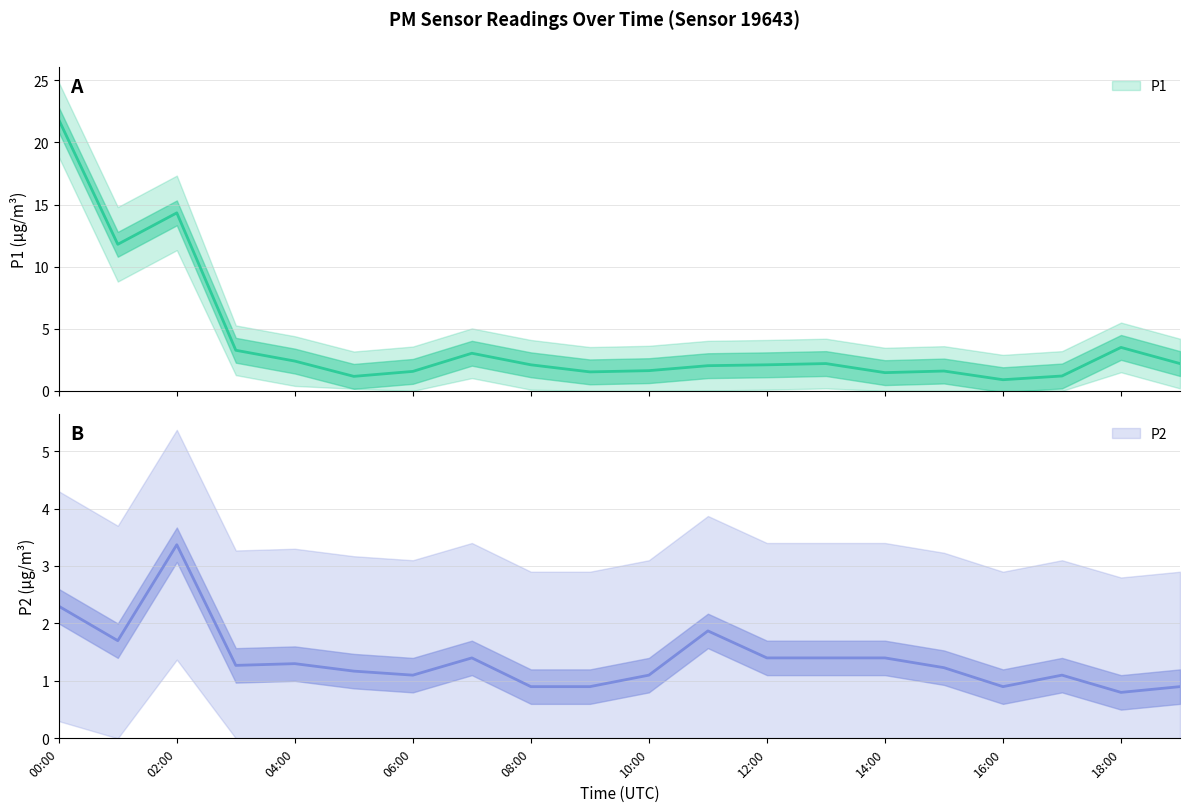

What is the lowest value of the P2 series?

0.8